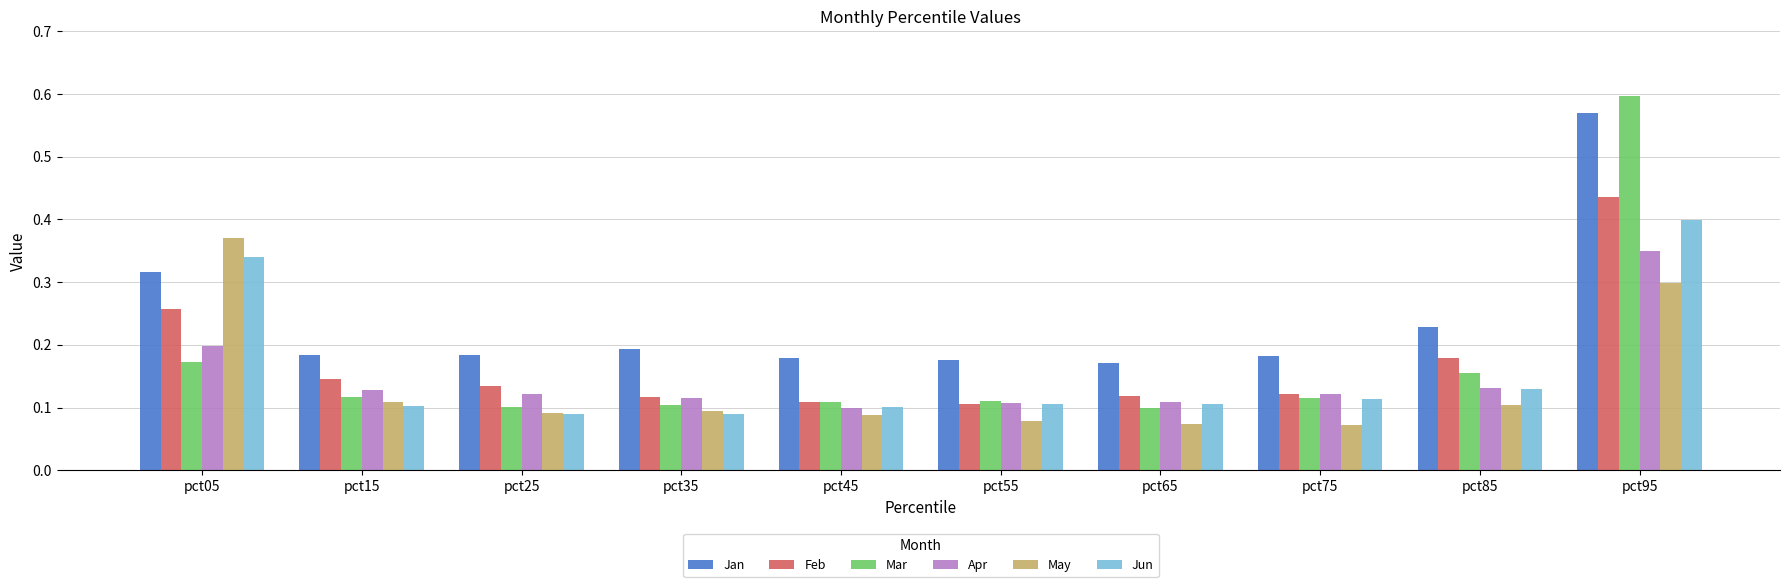

What is the difference between the Mar values at pct25 and pct95?

0.5